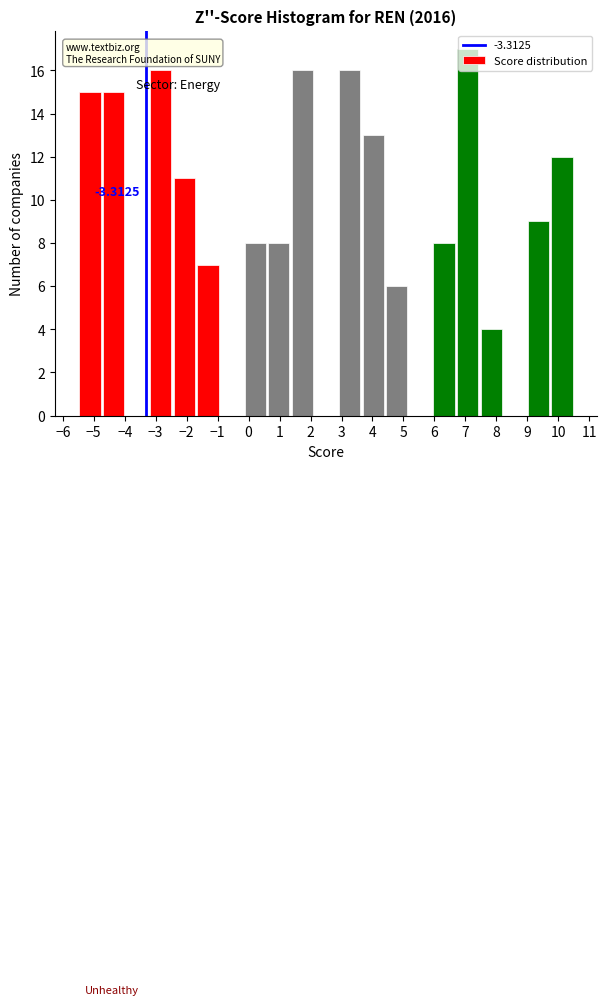

Over which range of the x-axis is the bar tallest?

6.7 to 7.5